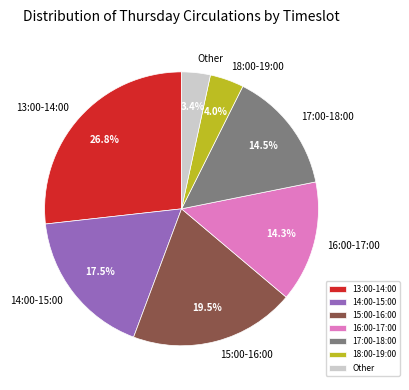

Which category has the biggest portion of the pie?

13:00-14:00